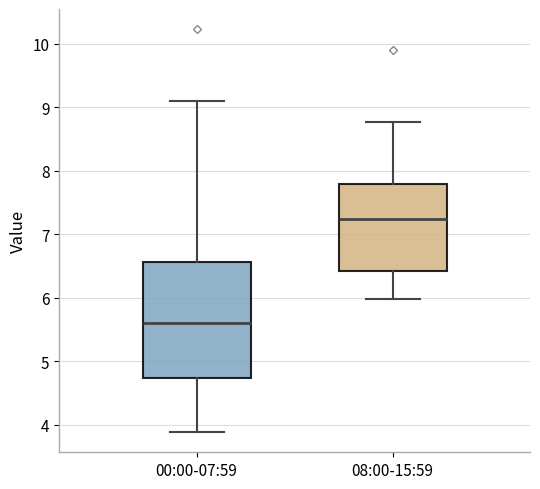

Reading left to right, read every box against the y-axis: the position of its median line, the range the box covers, and the ends of its whiskers. The values are not printed on the chart, so give them approximately, as read against the axis.

00:00-07:59: median 5.6, box 4.7 to 6.6, whiskers 3.9 to 9.1
08:00-15:59: median 7.2, box 6.4 to 7.8, whiskers 6.0 to 8.8